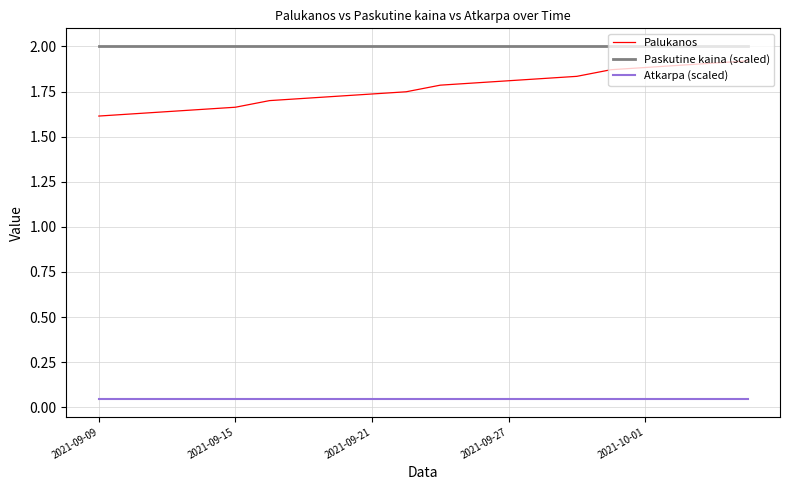

What are all the series names shown in the legend?

Palukanos, Paskutine kaina (scaled), Atkarpa (scaled)